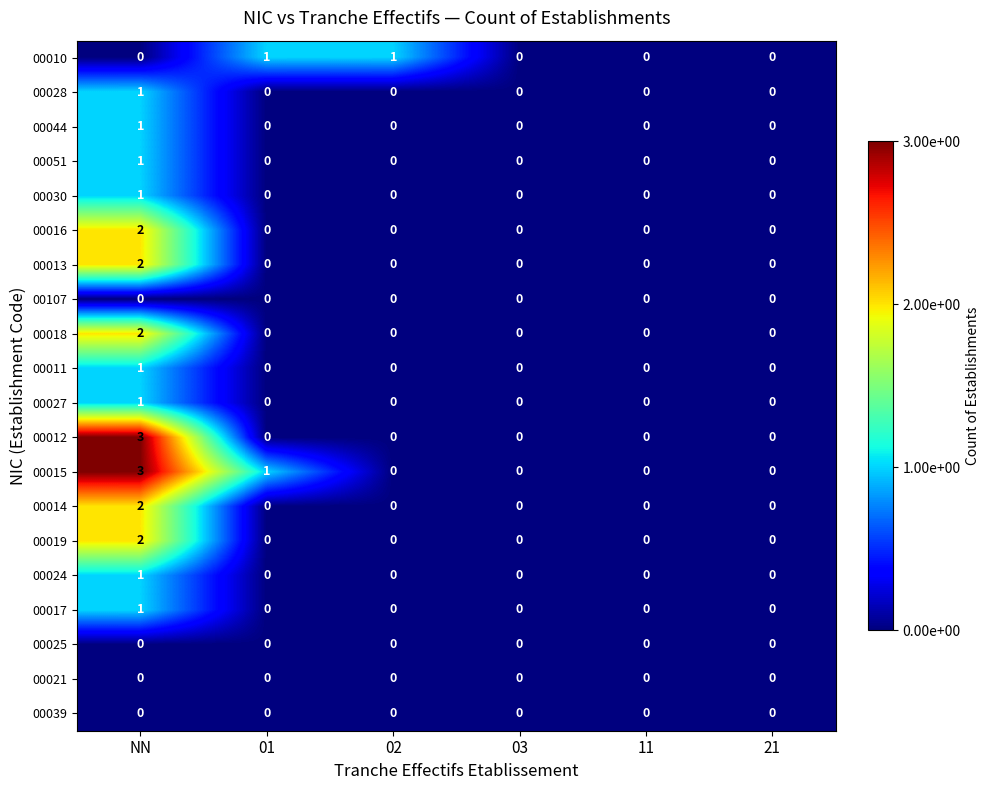

Which series has the largest total across all categories?

00015